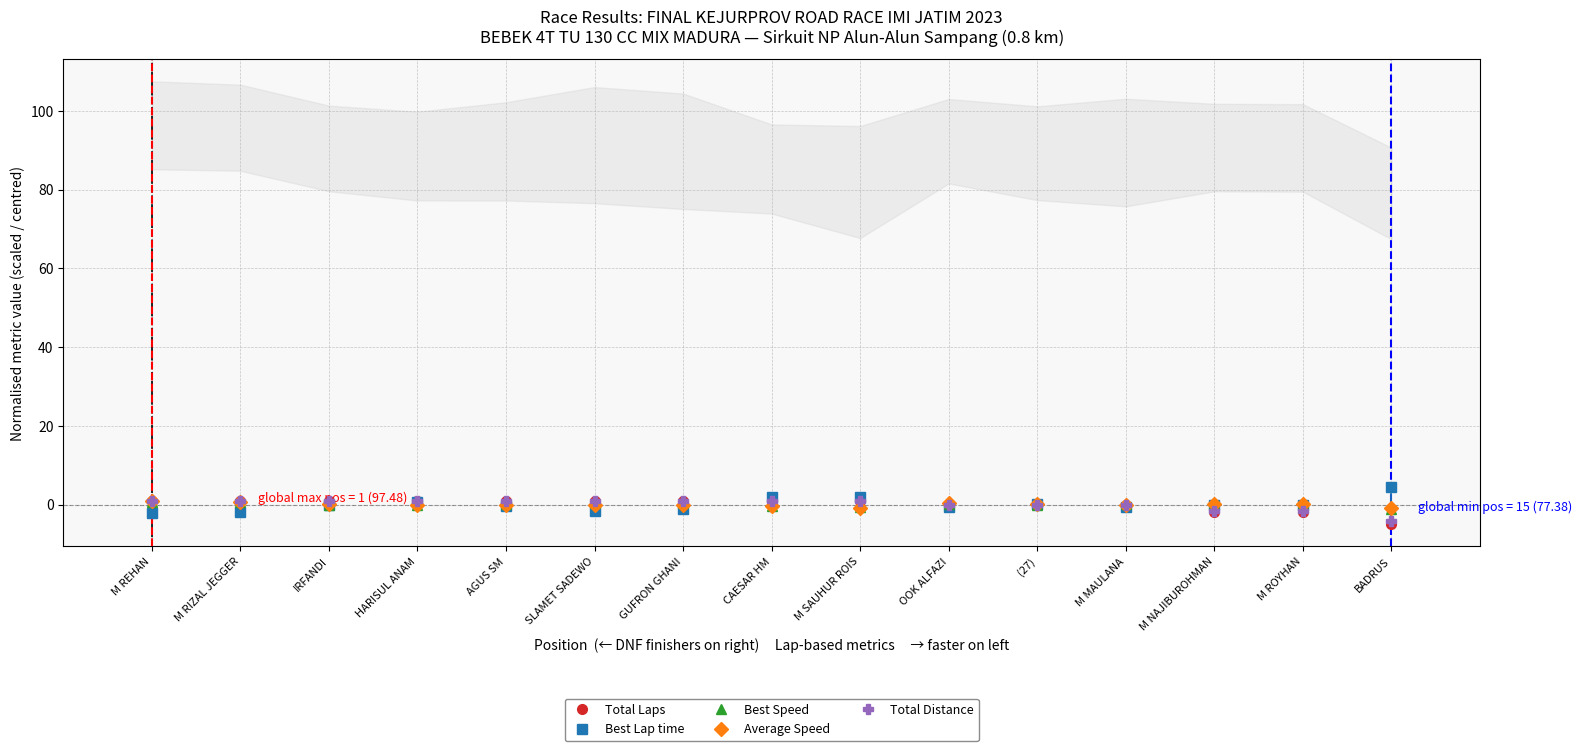

What is the difference between the maximum and minimum values in the Total Laps series?

6.0